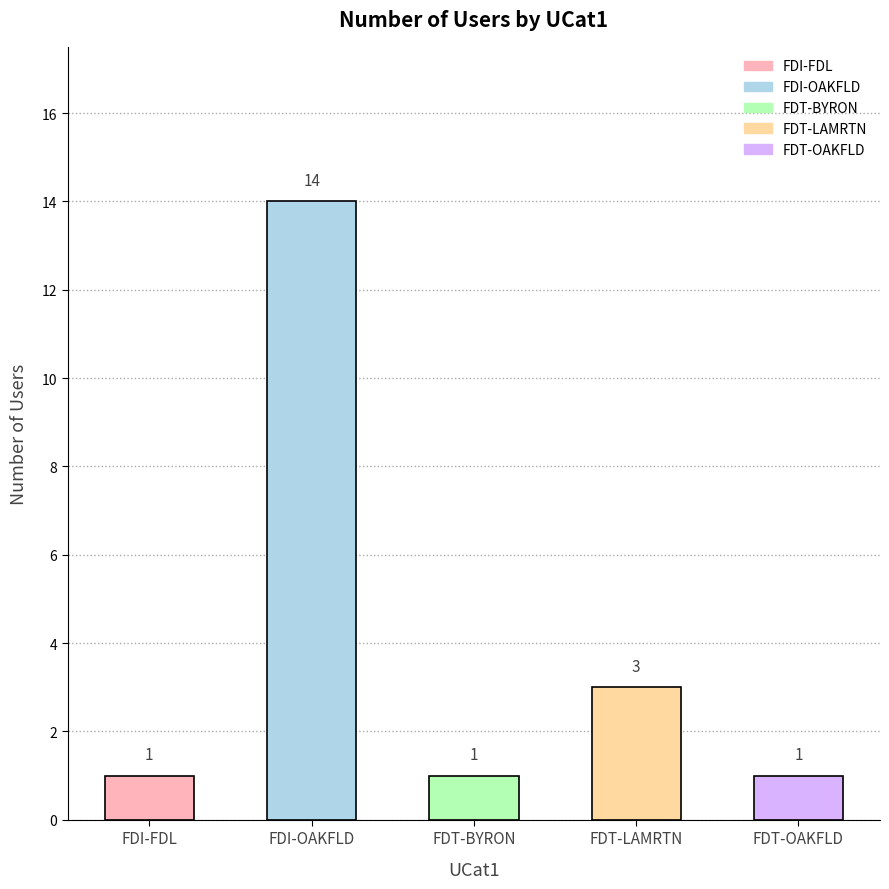

Are the bars horizontal?

No